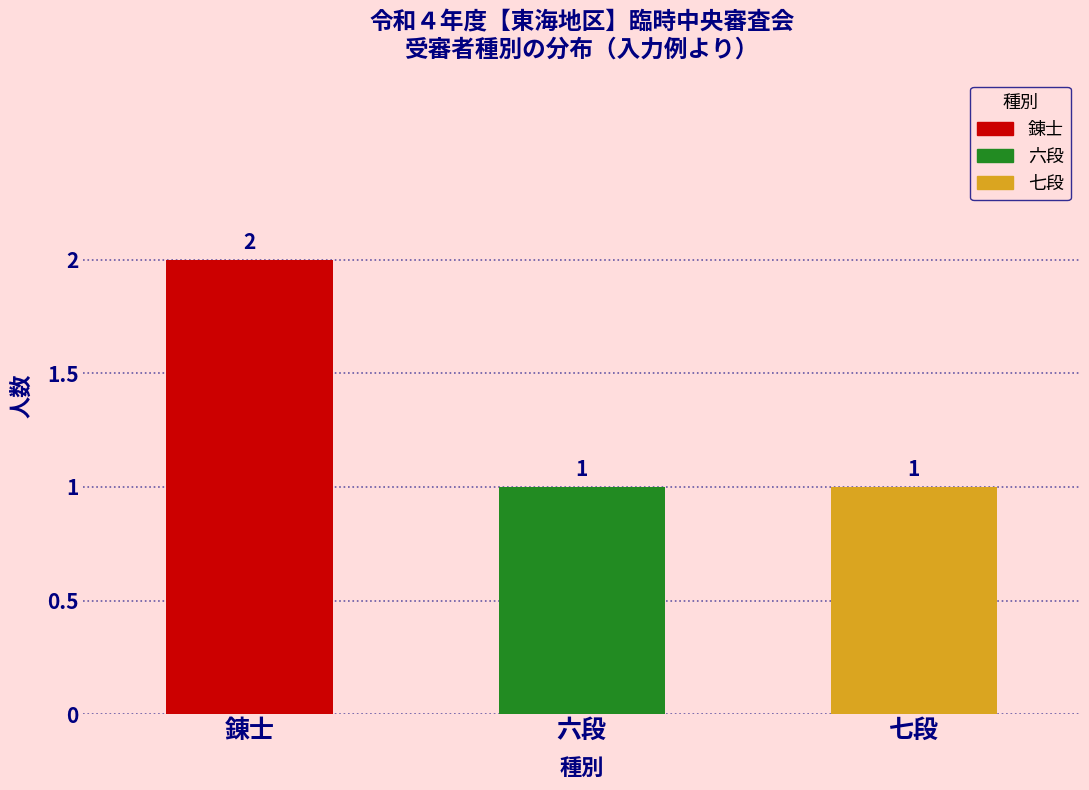

Reading left to right, transcribe all the data shown in this chart.

錬士=2	六段=1	七段=1